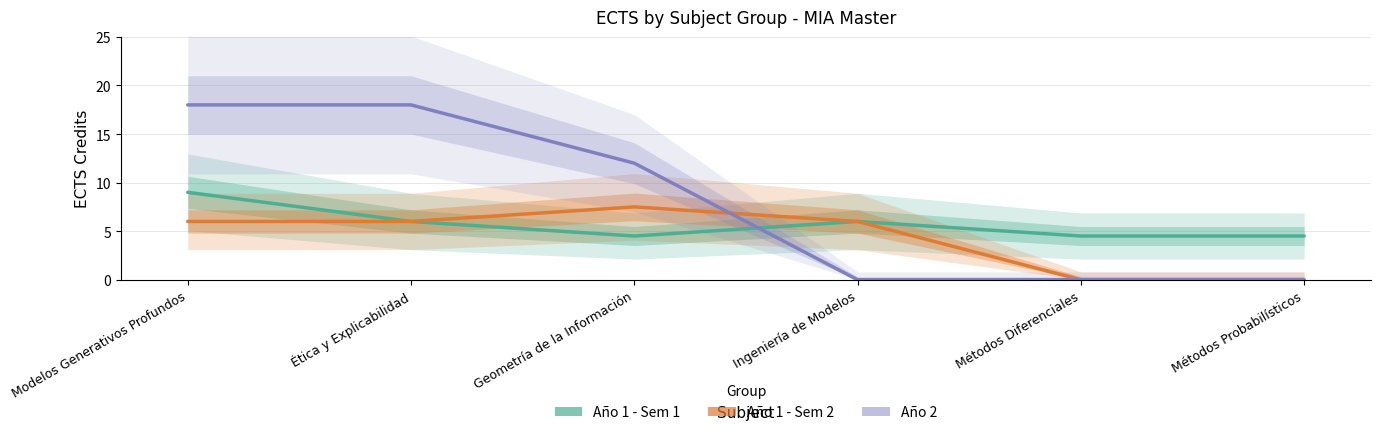

How many distinct data groups are displayed?

3